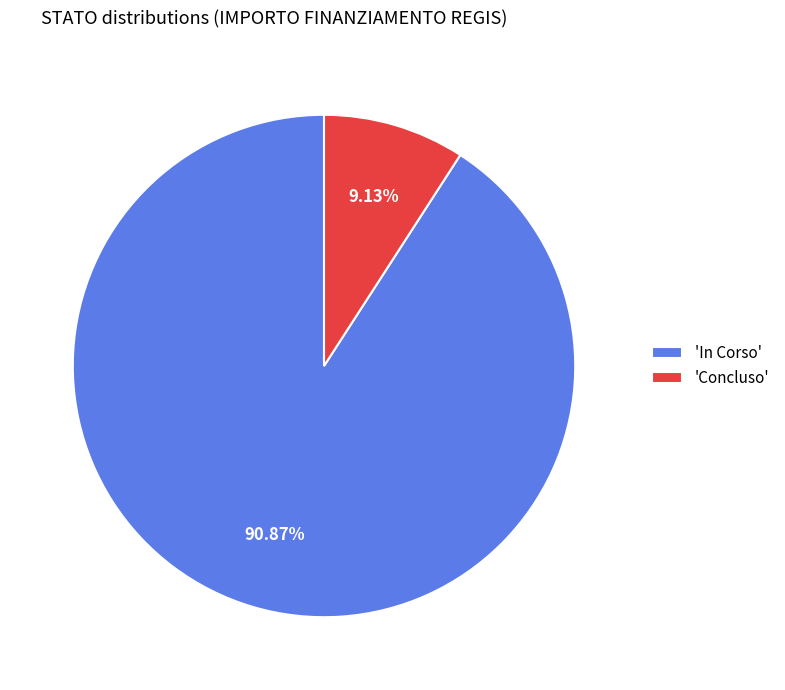

Between 'In Corso' and 'Concluso', which is larger?

'In Corso'